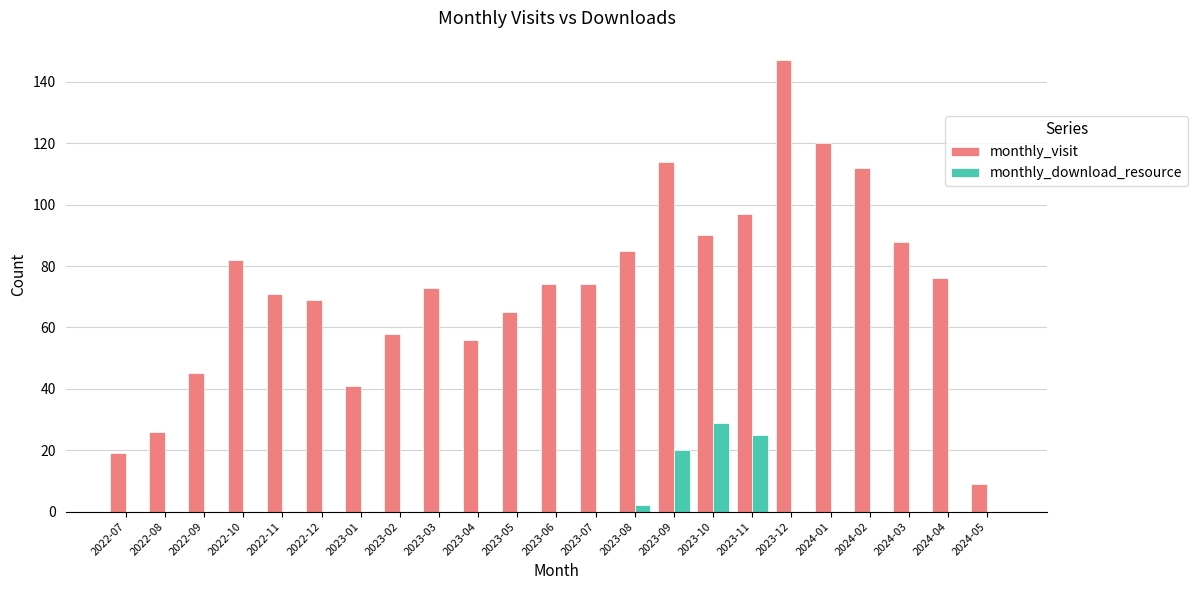

What are all the series names shown in the legend?

monthly_visit, monthly_download_resource